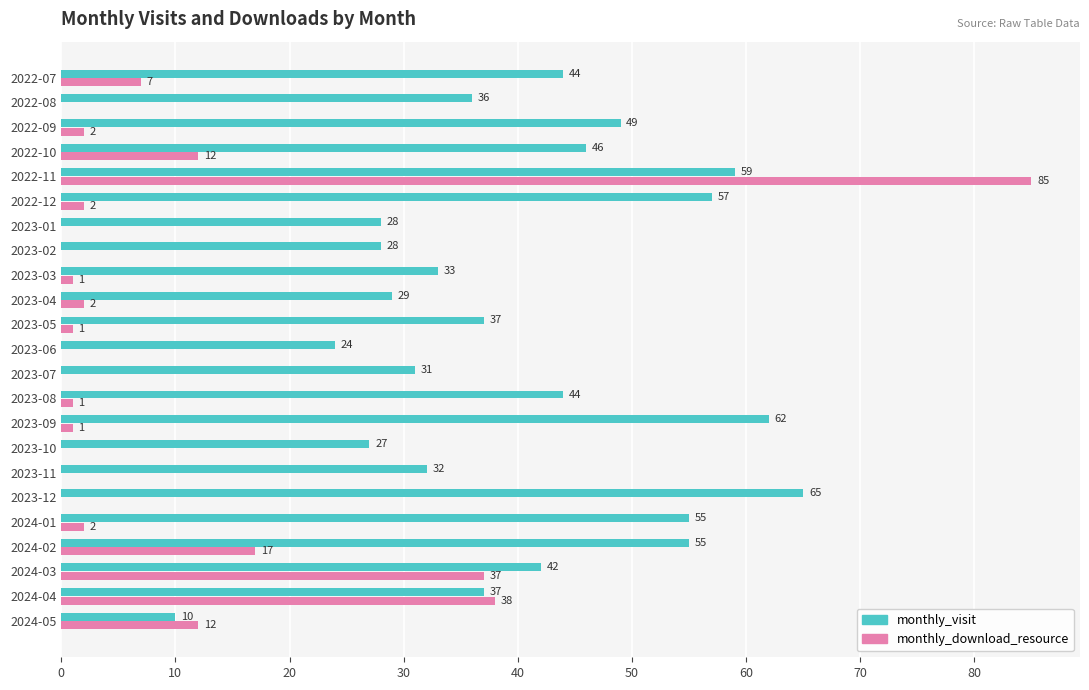

What is the sum of all monthly_download_resource values?

220